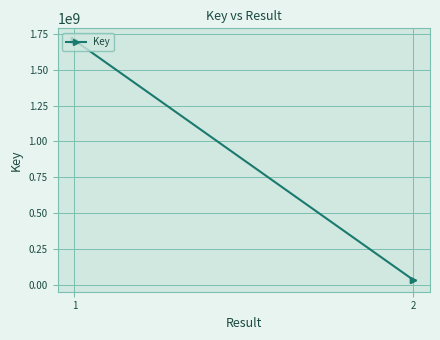

Which category has the lowest value across all series?

2